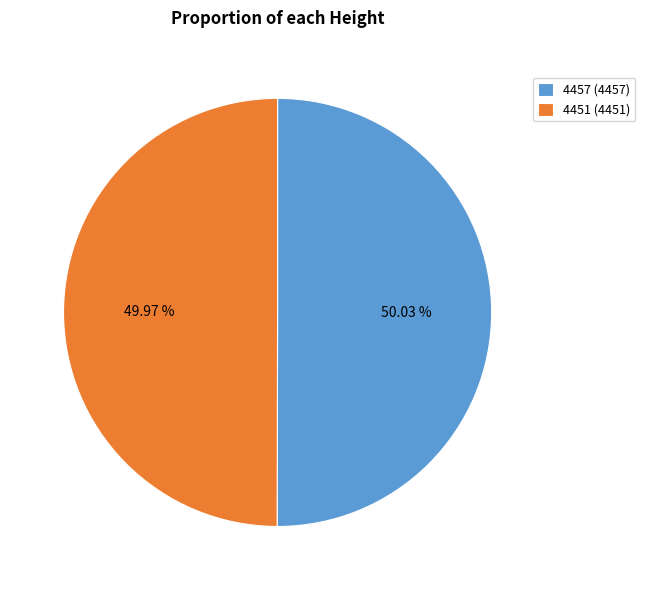

To the nearest percent, what portion does 4457 represent?

50%